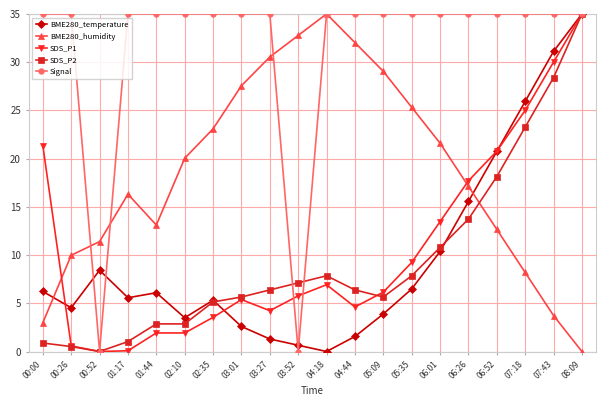

Which series has the largest total across all categories?

Signal